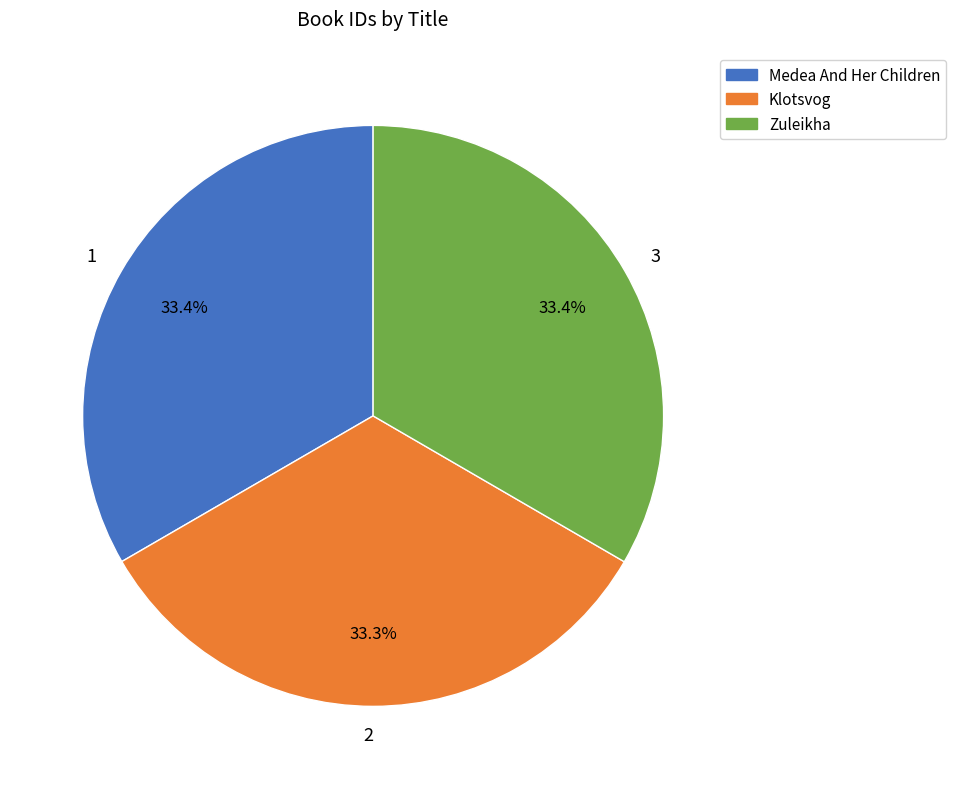

Does 1 account for over 50% of the chart?

No